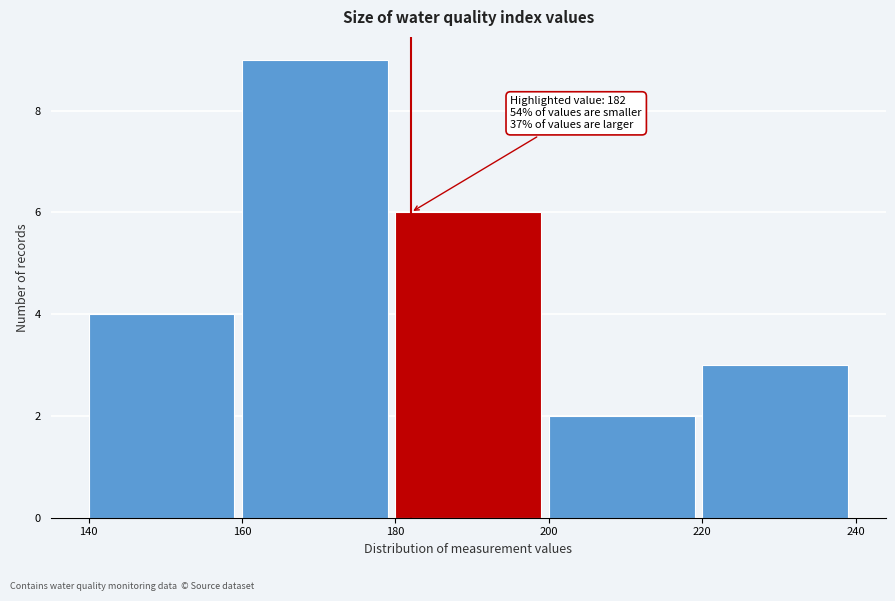

Which range on the x-axis has the tallest bar?

160 to 180